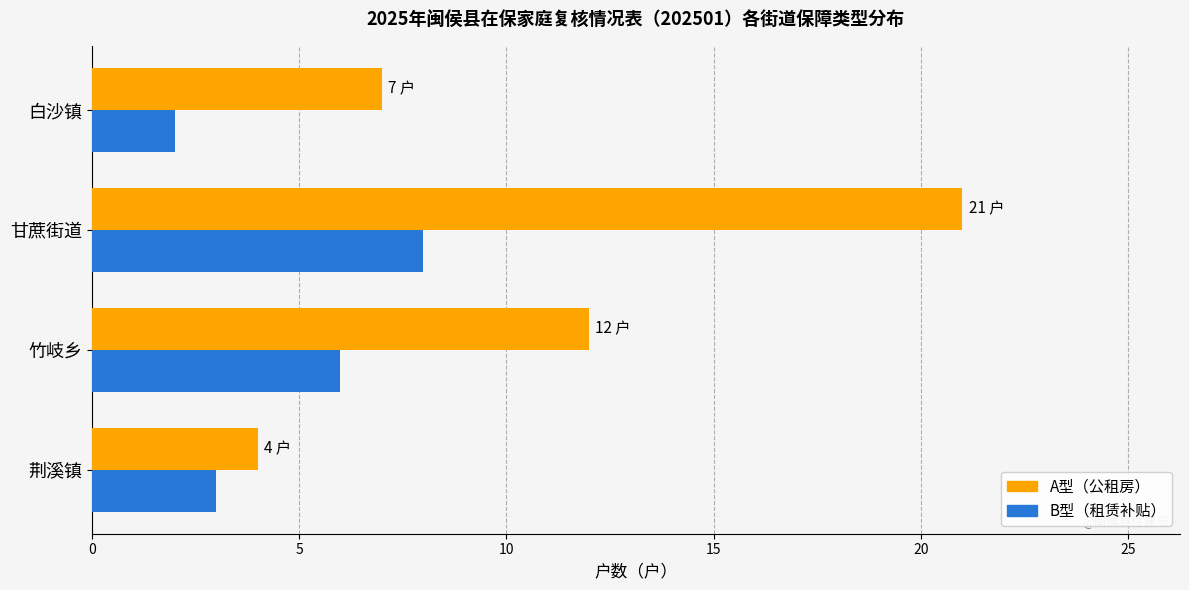

What is the difference between the highest and lowest values at 甘蔗街道?

13